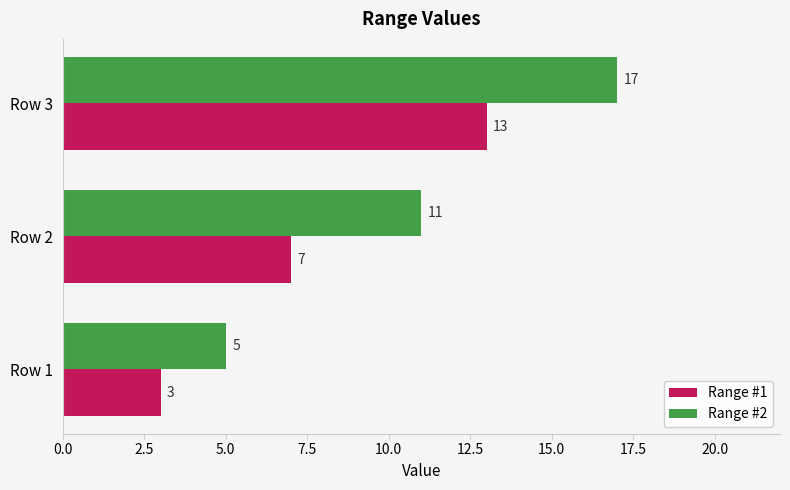

Which series has the widest spread of values?

Range #2